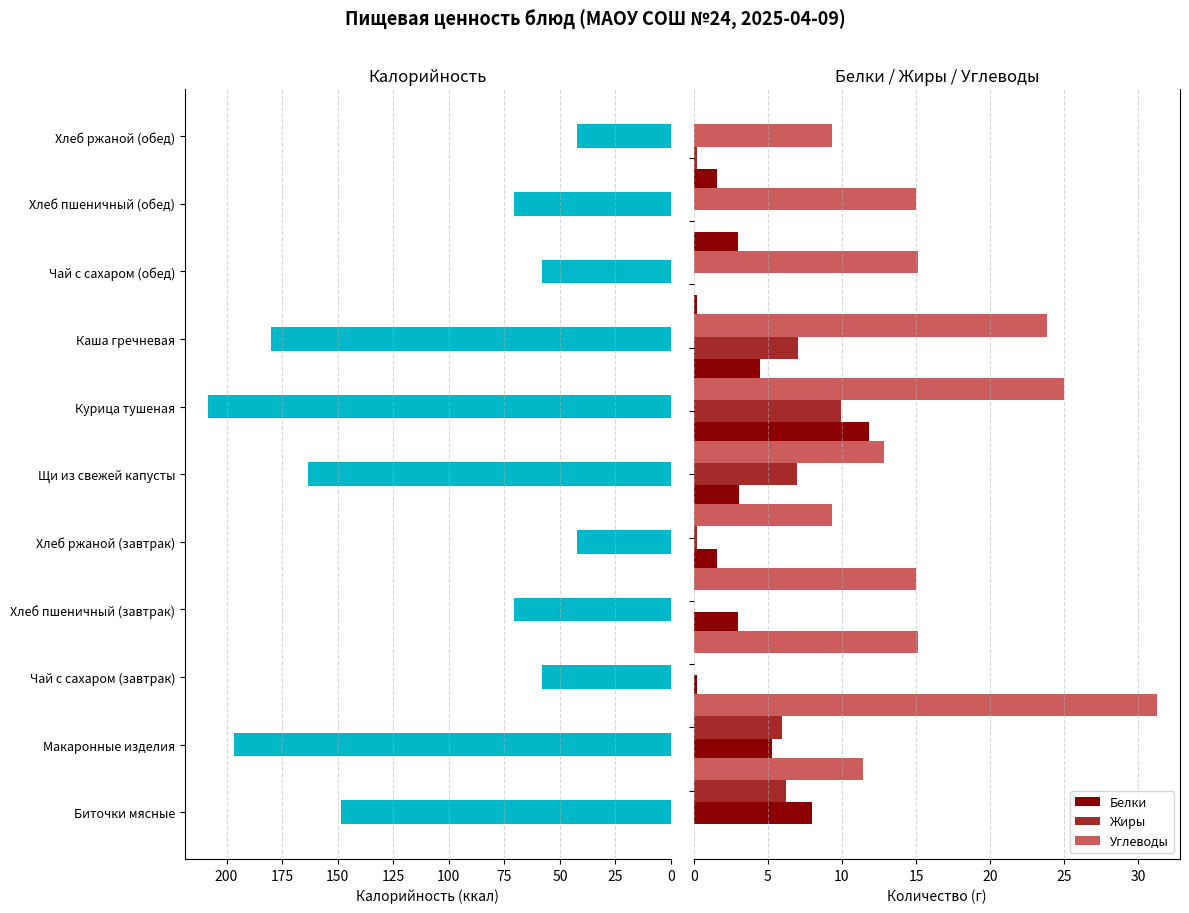

Does the chart contain any negative values?

No